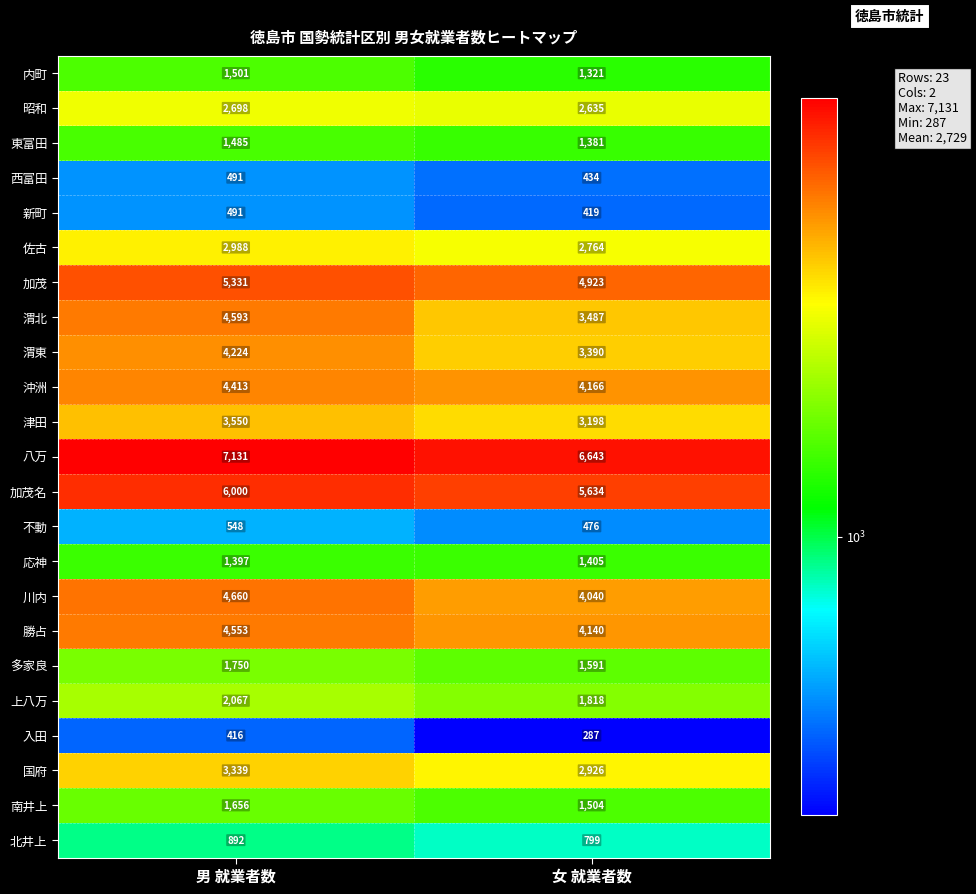

What is the highest value of the 渭東 series?

4224